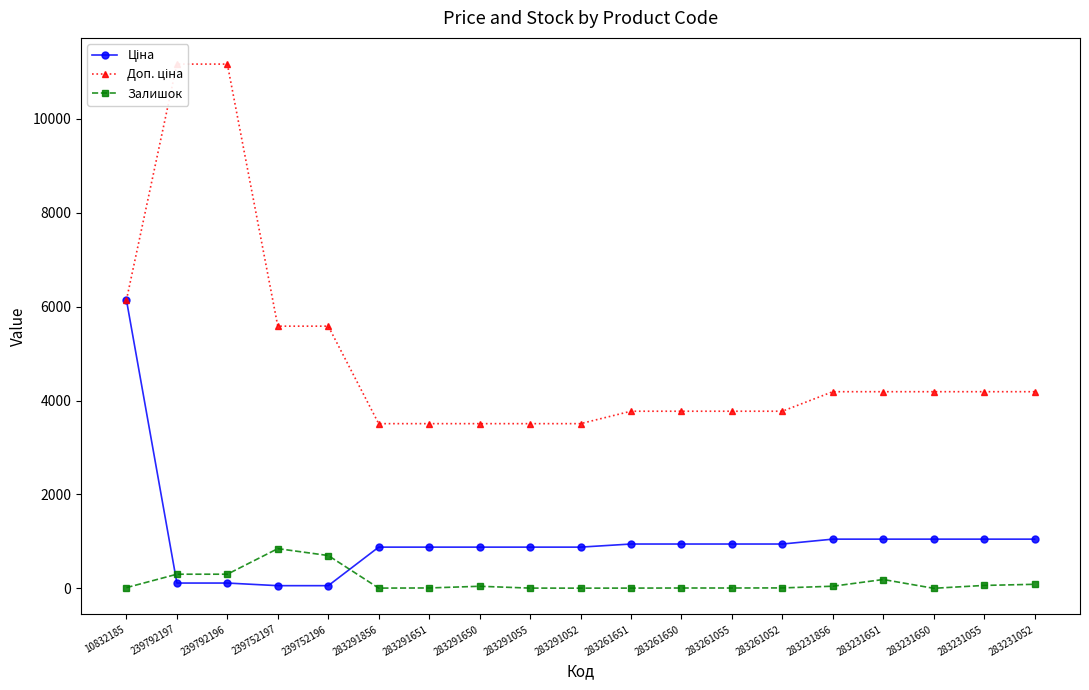

List the series in order of their peak value, lowest first.

Залишок, Ціна, Доп. ціна